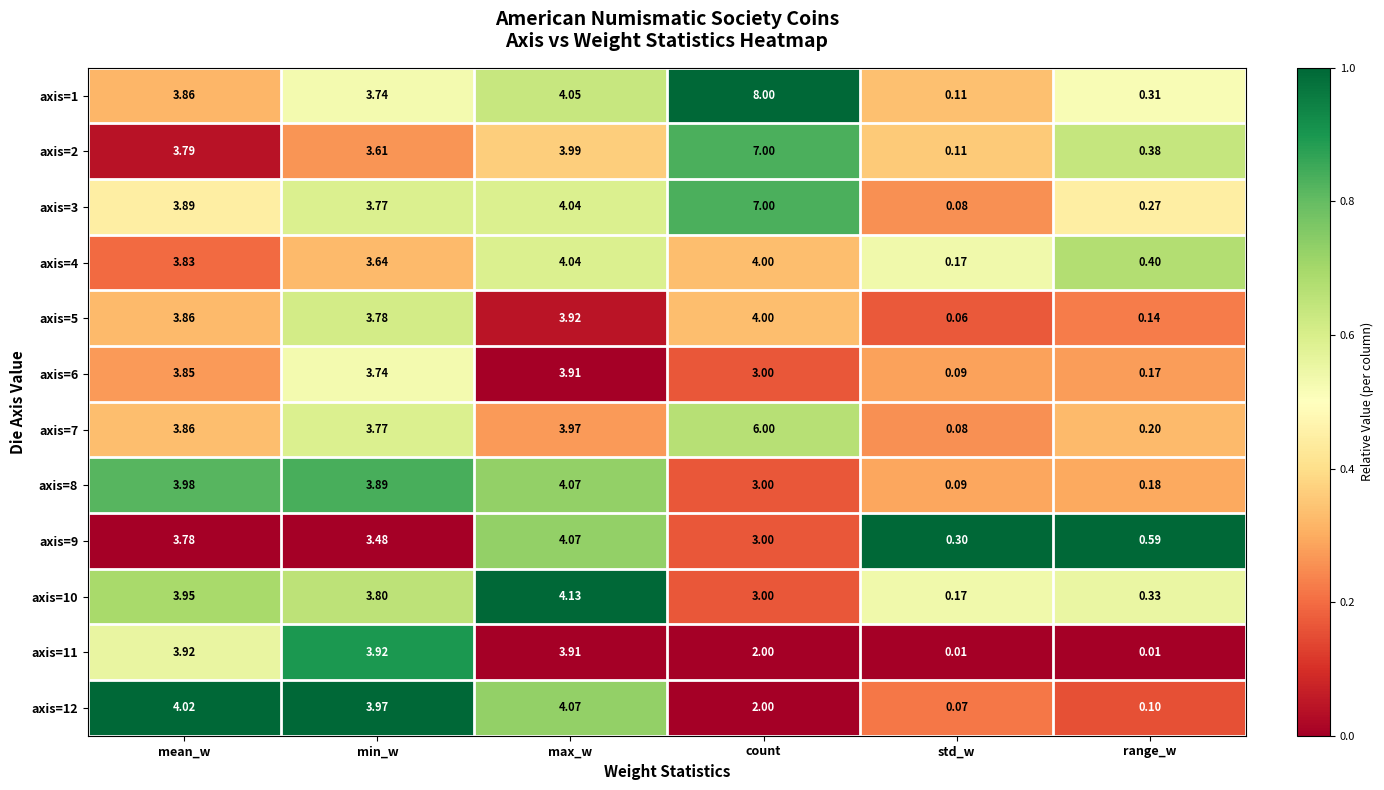

What is the total value across all series at std_w?

1.3